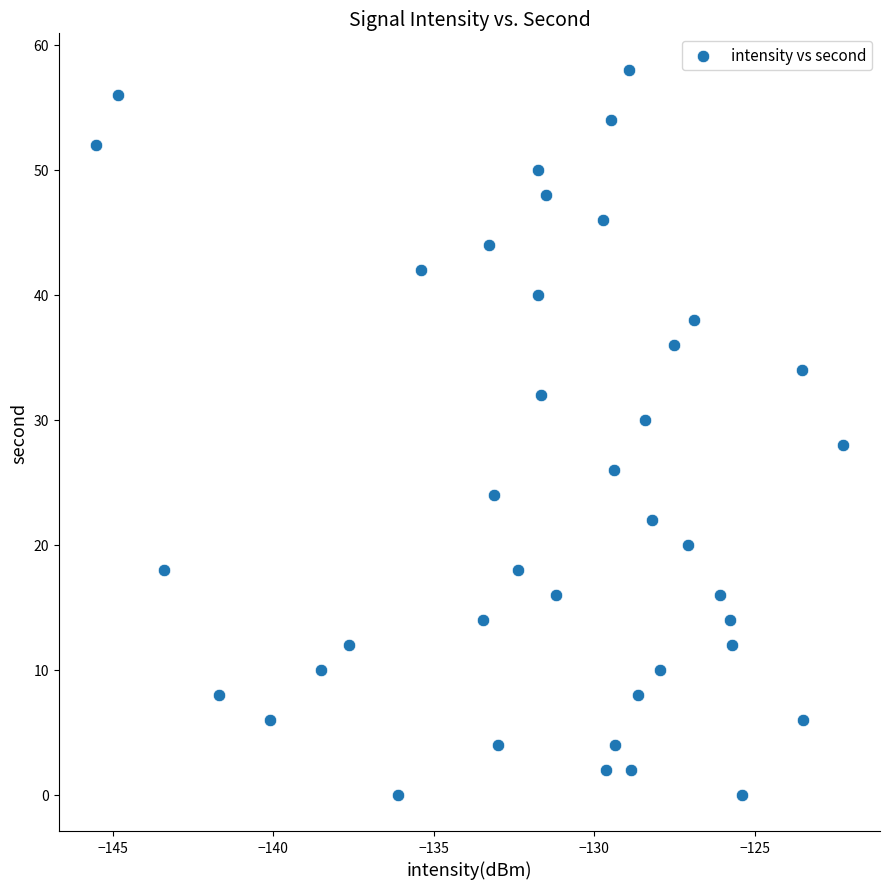

What is the range of Y values (max minus min)?

58